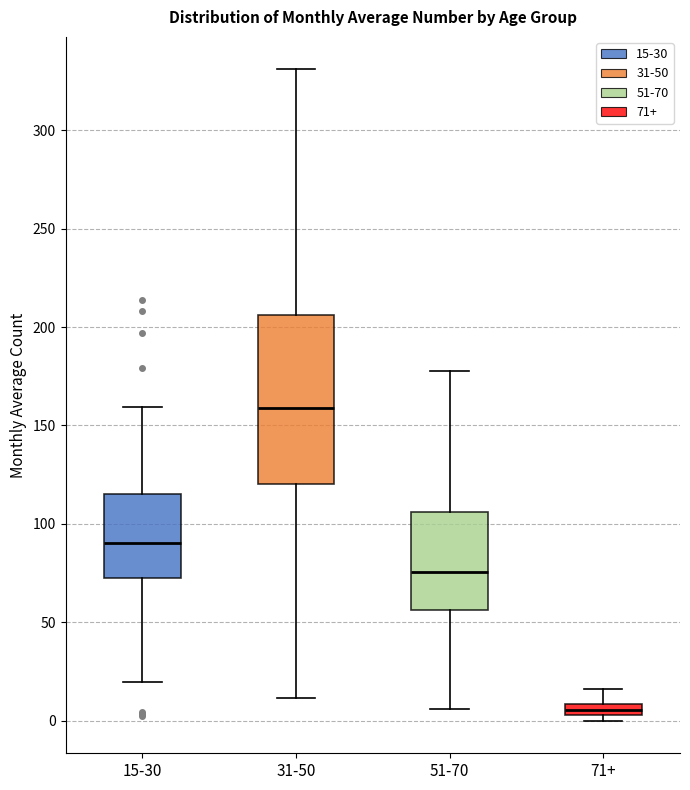

Which box is the tallest, from its lower edge to its upper edge?

31-50